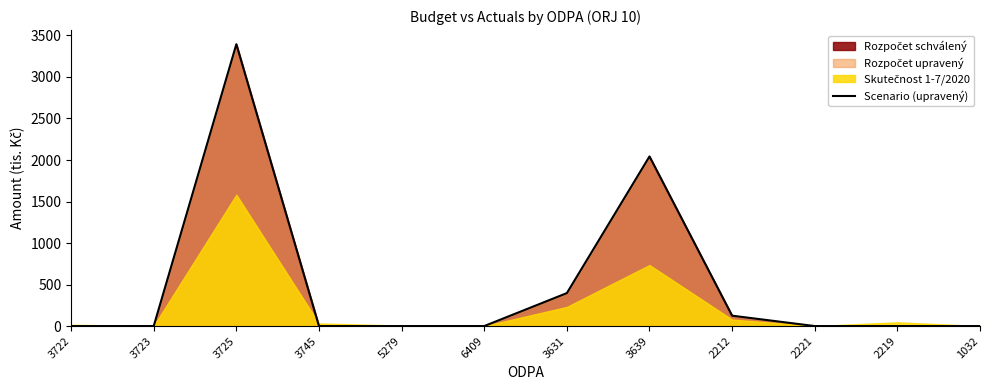

What is the change in value from 5279 to 2212?

+125